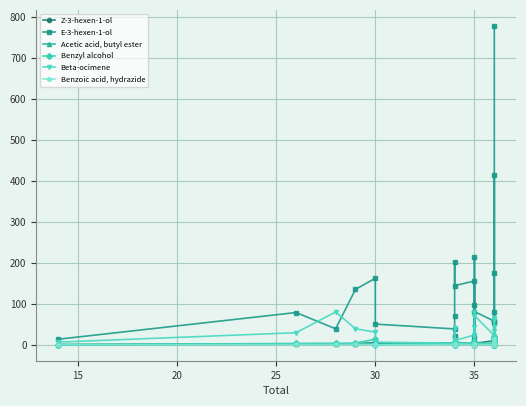

How many values in the Benzyl alcohol series are below 2?

11